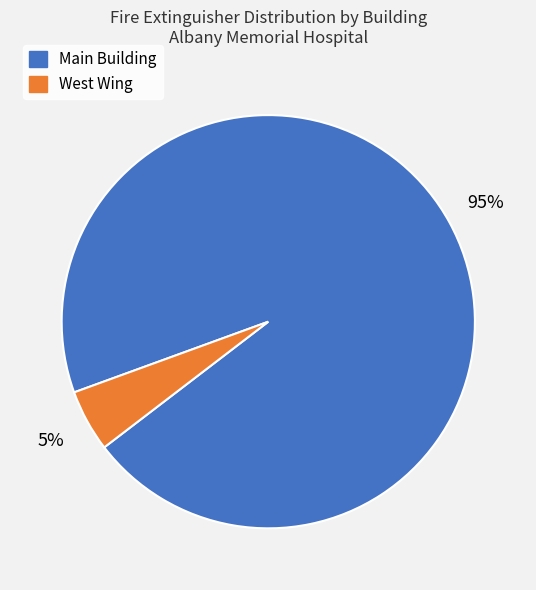

Approximately how many times larger is the value at West Wing compared to Main Building?

0.1